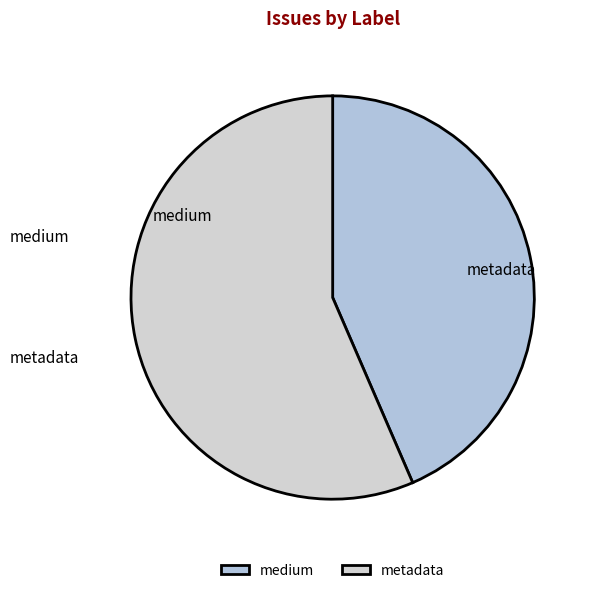

How many segments does this pie chart have?

2